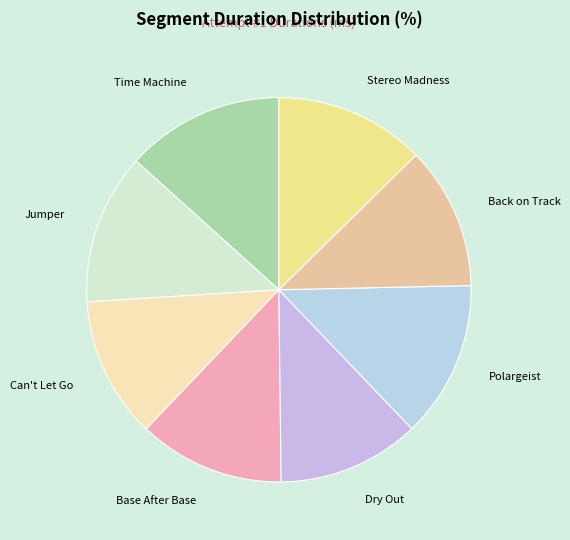

Is there a majority slice in this chart?

No